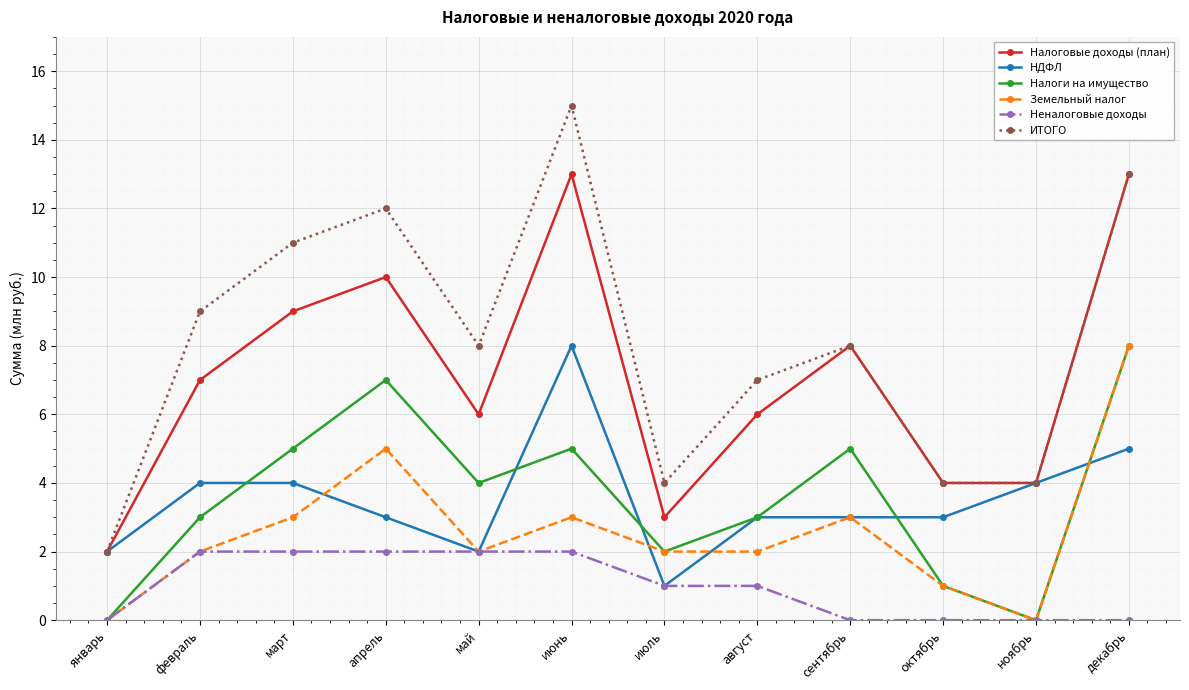

Does the chart display data point markers on the line(s)?

Yes